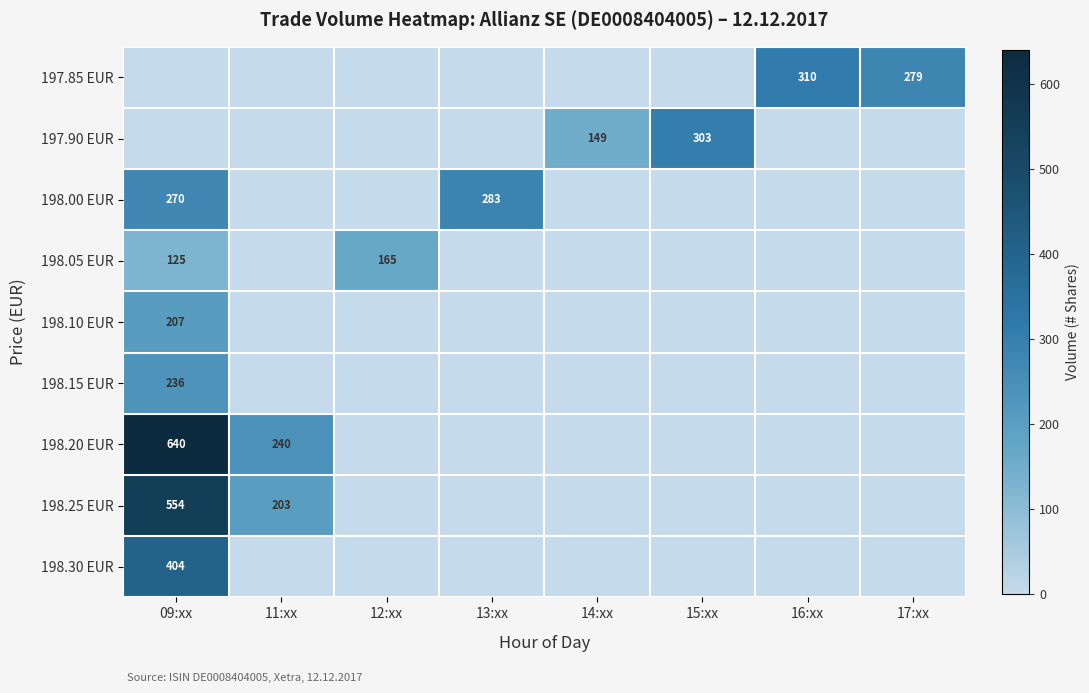

Is it true that 198.00 EUR equals 148 at 09:xx?

False